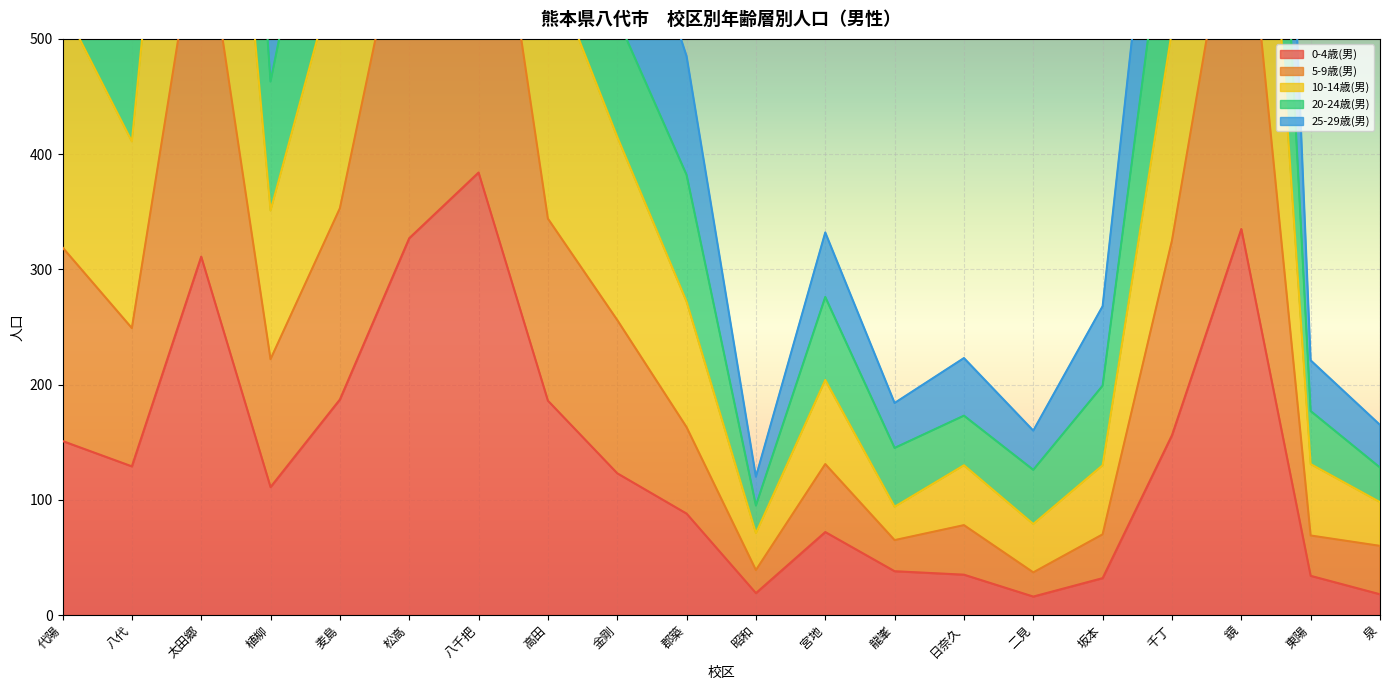

What is the minimum value for 0-4歳(男)?

16